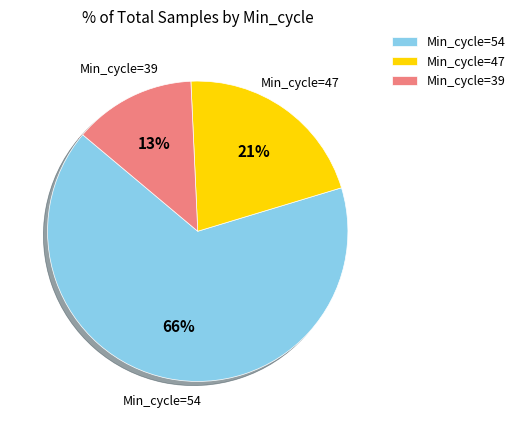

The Min_cycle=47 slice represents 34% of the pie. True or false?

False